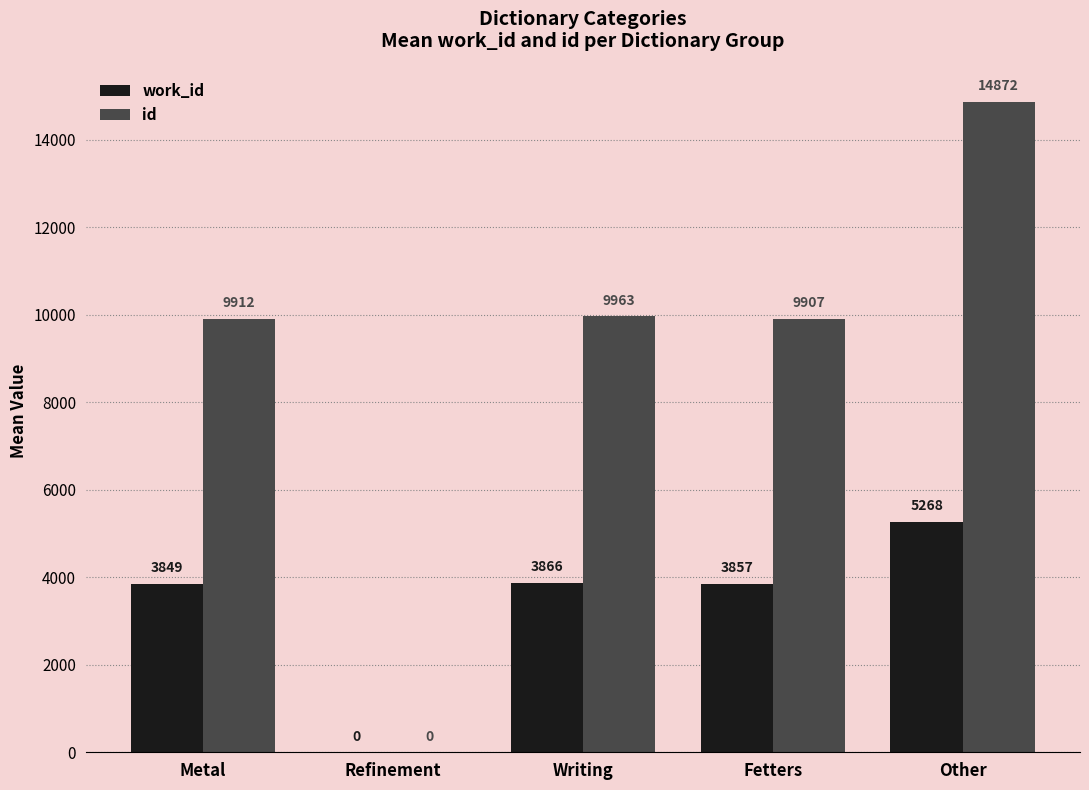

Does the chart contain stacked bars?

No